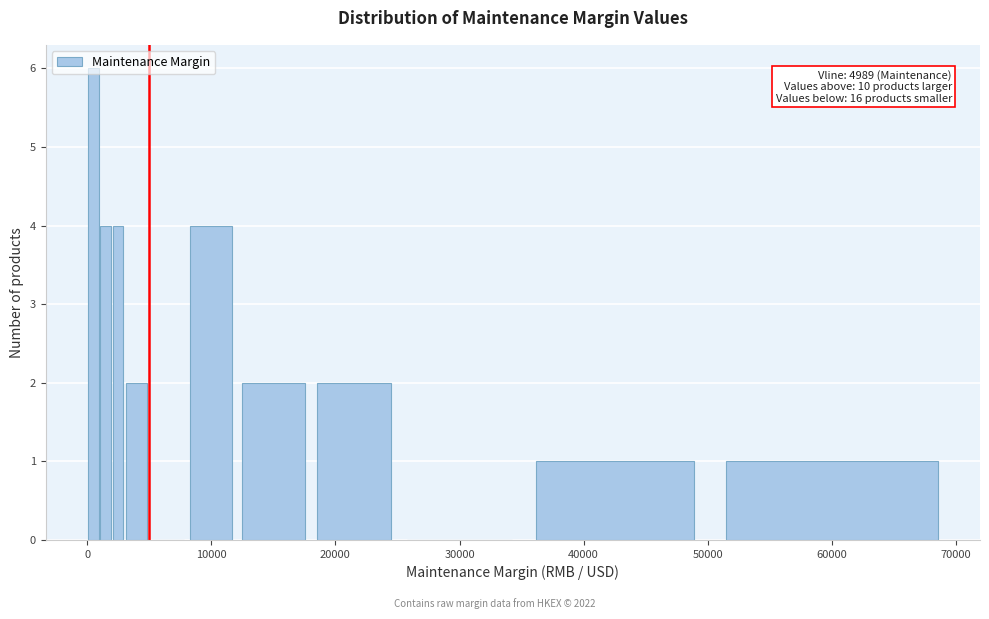

Around what value on the x-axis is the tallest bar? Give the approximate position of its centre, as read against the axis.

1000